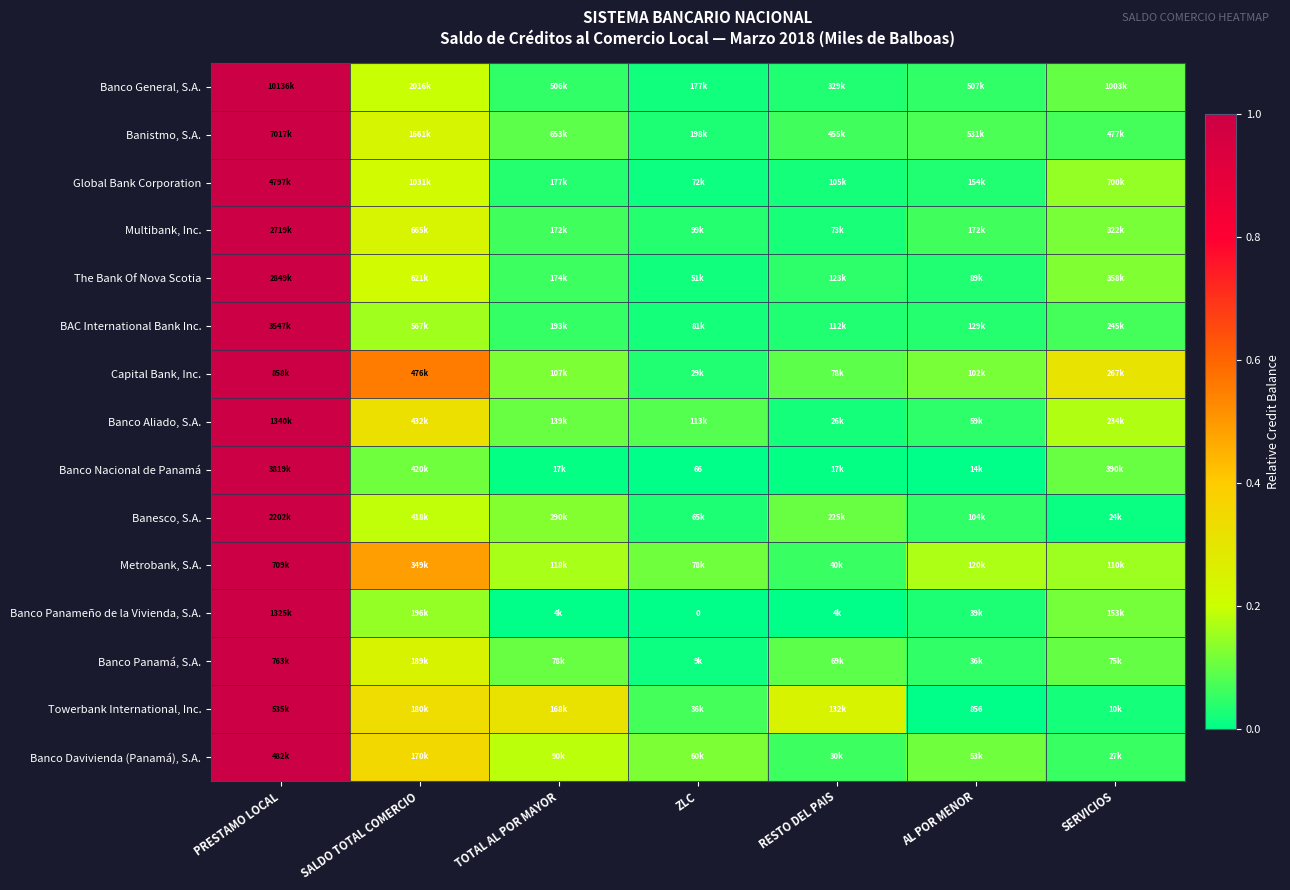

At how many categories does at least one series exceed 0?

7